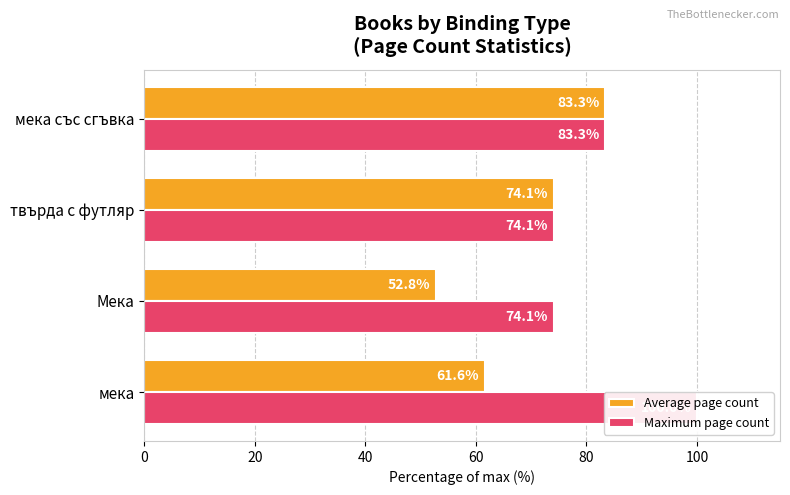

How many values in the Average page count series exceed 74?

2